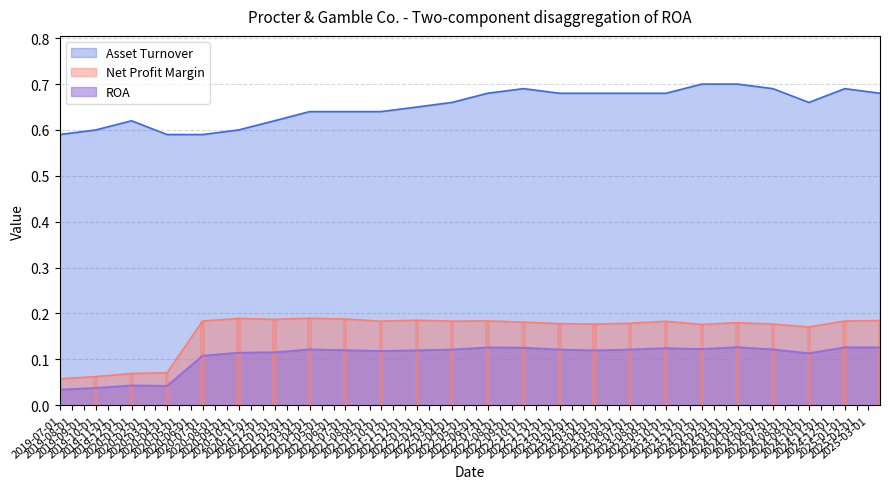

What is the greatest value displayed?

0.7